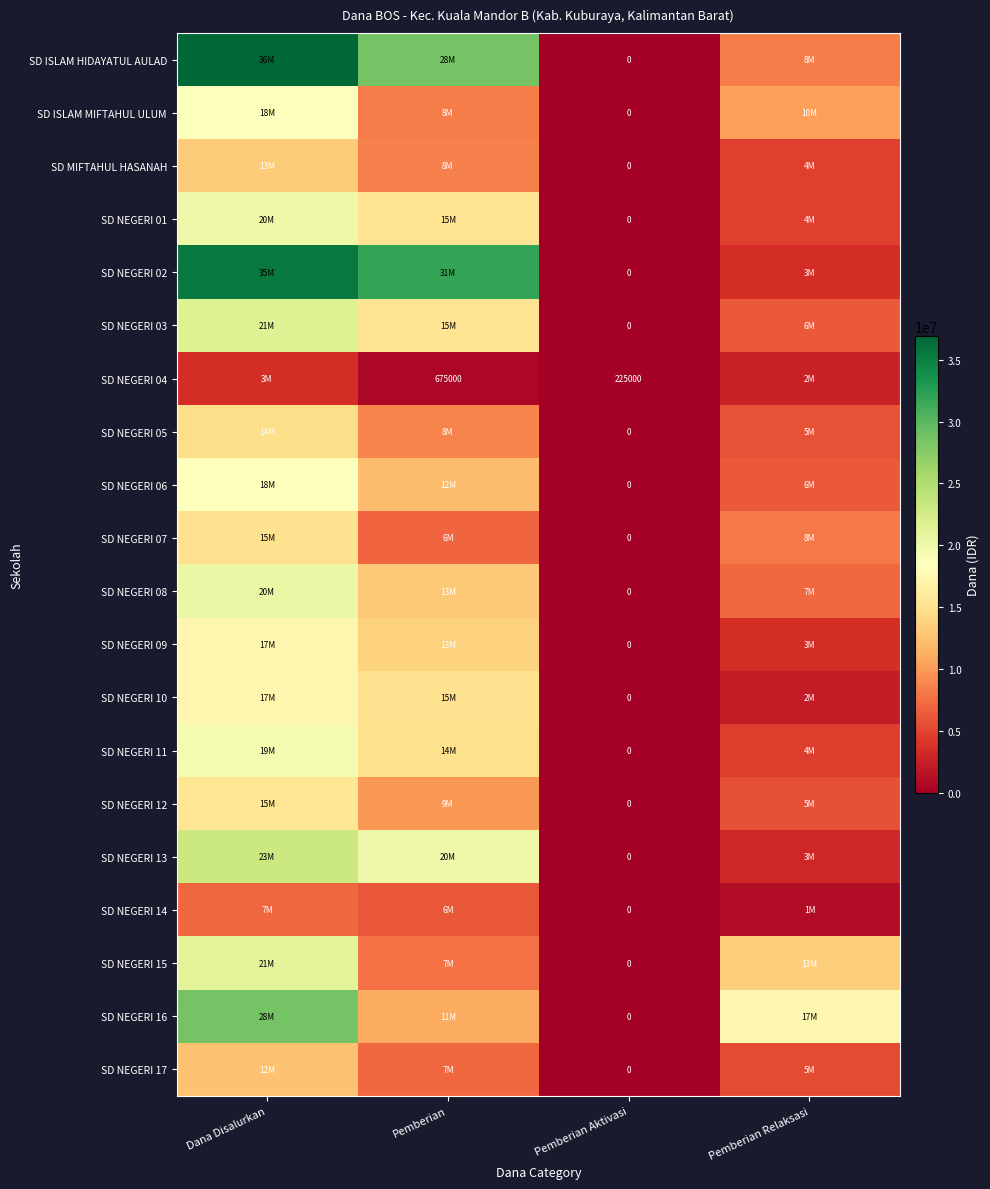

What is the difference between the highest and lowest values at Pemberian Aktivasi?

225000